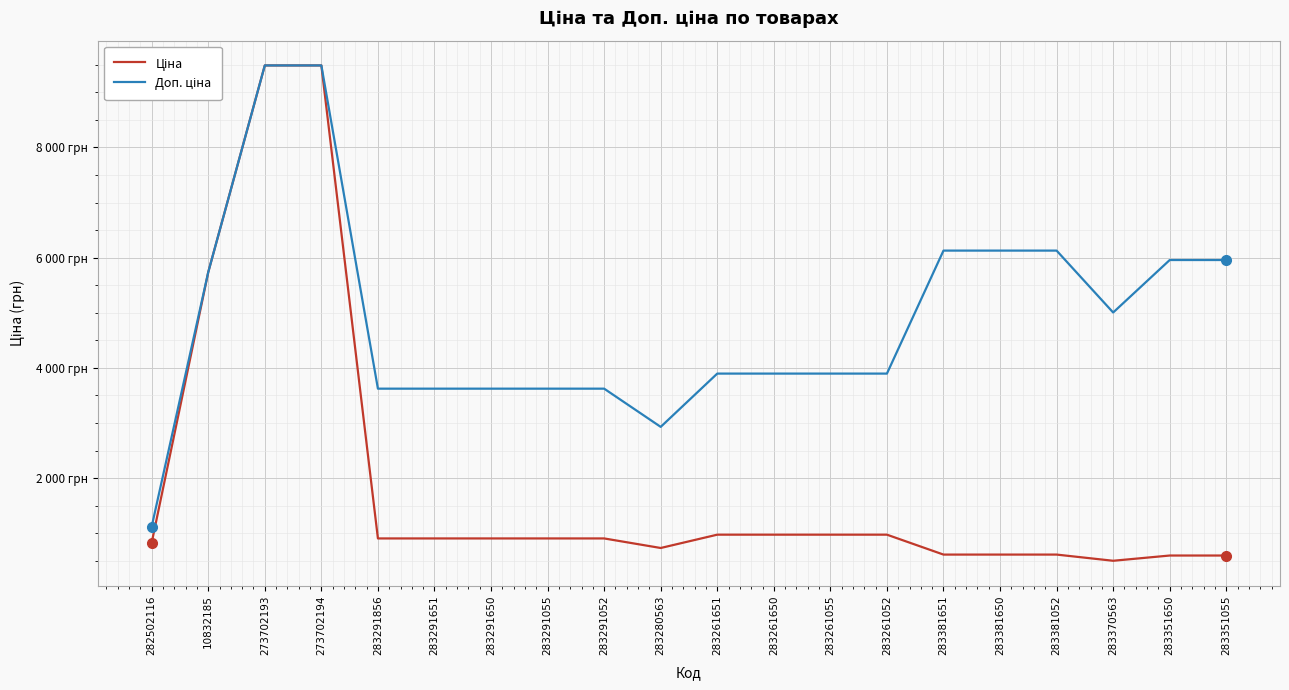

Is this an area chart (filled region under the line)?

No